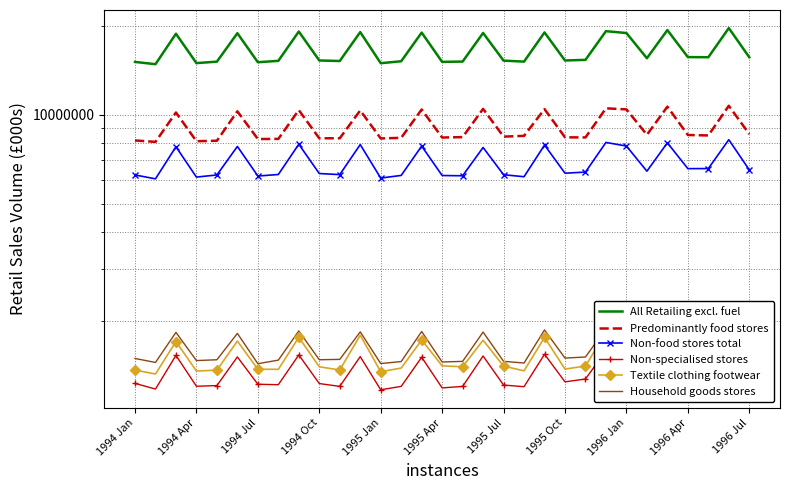

At how many categories does at least one series exceed 19594621?

1